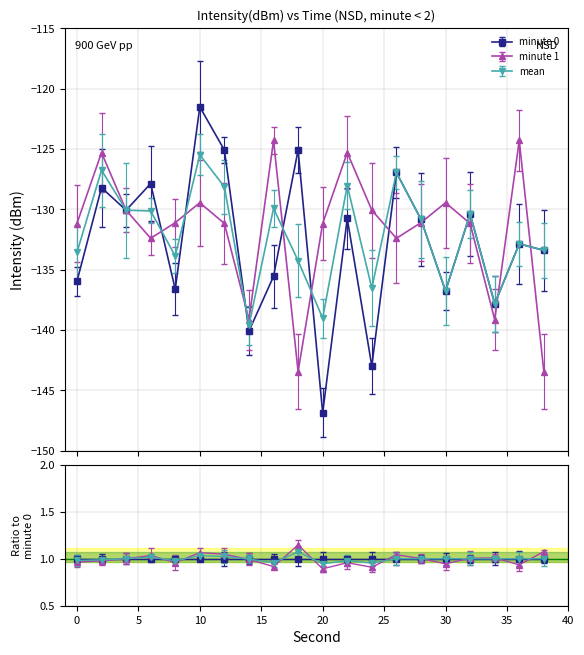

Is this an area chart (filled region under the line)?

No